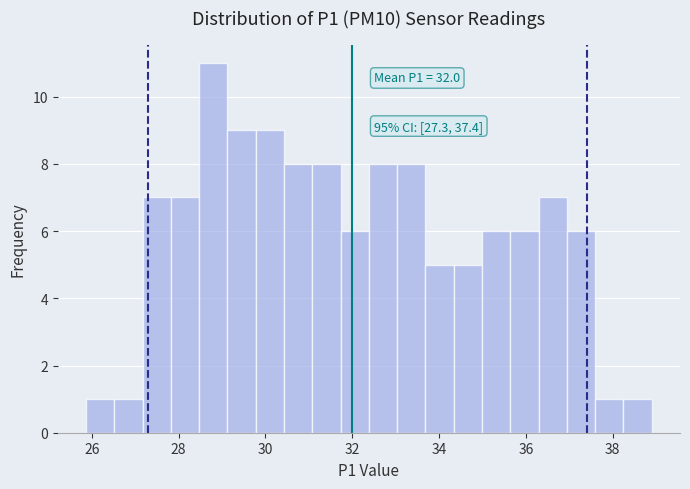

Read against the x-axis, roughly where is the centre of the tallest bar?

28.8